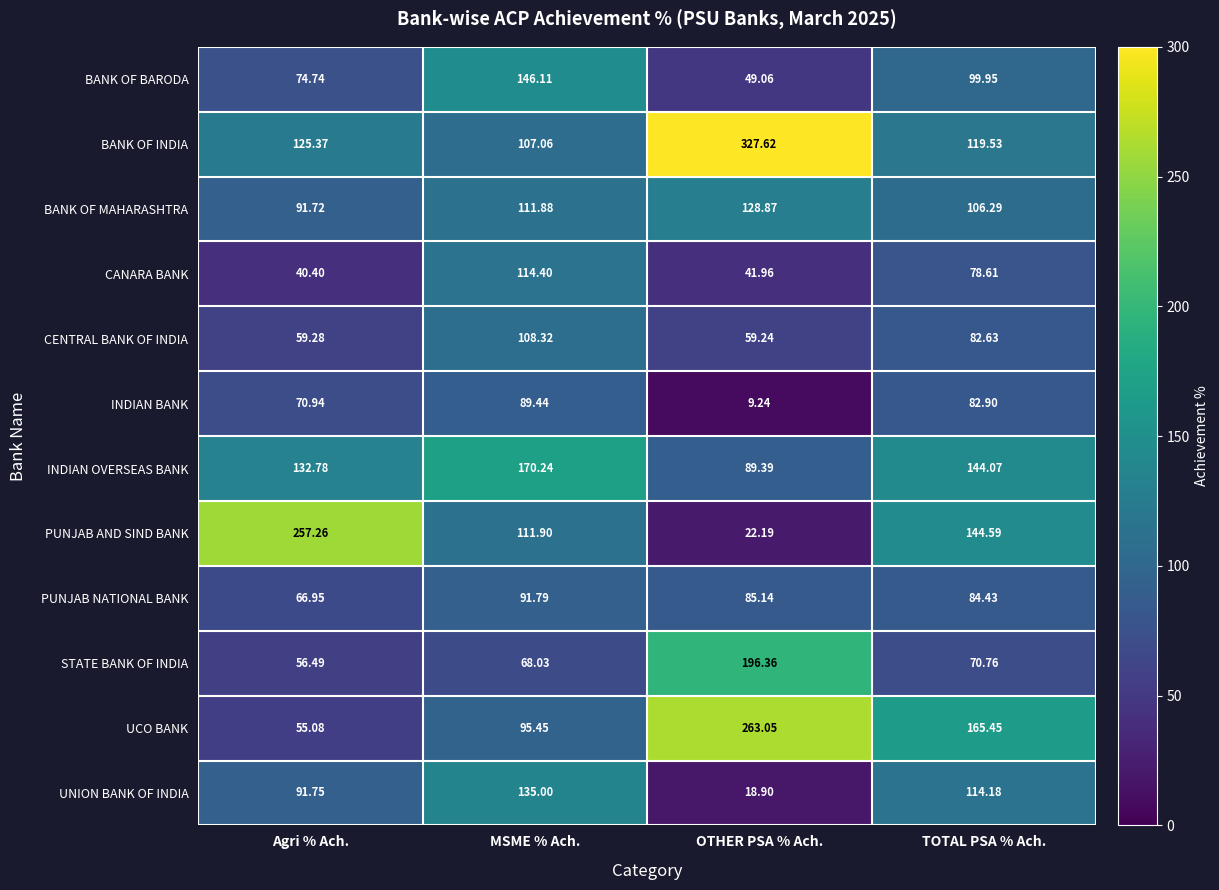

Which series changed the most between Agri % Ach. and MSME % Ach.?

PUNJAB AND SIND BANK